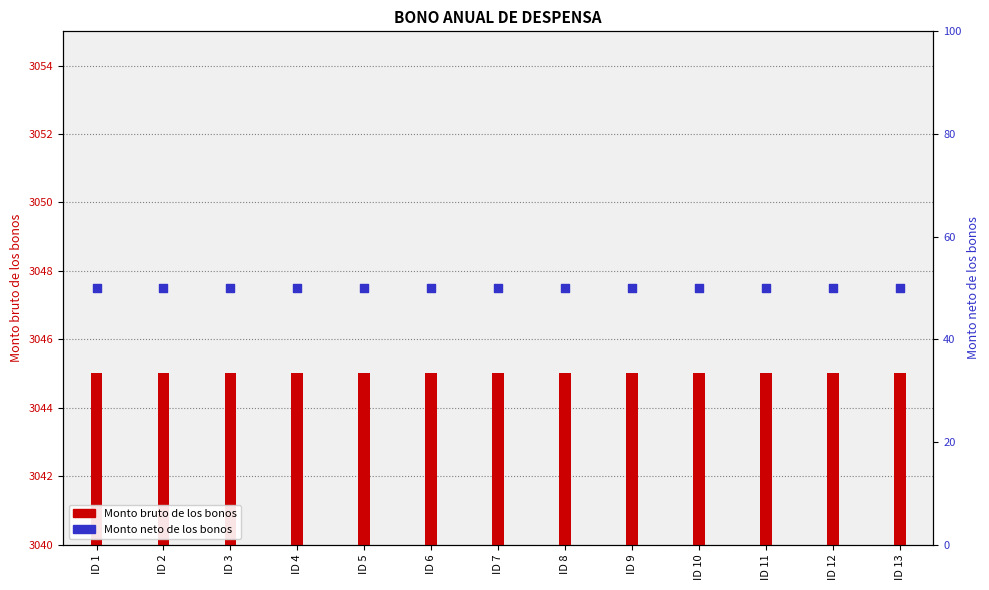

Which series contains the highest Y value?

Monto neto de los bonos